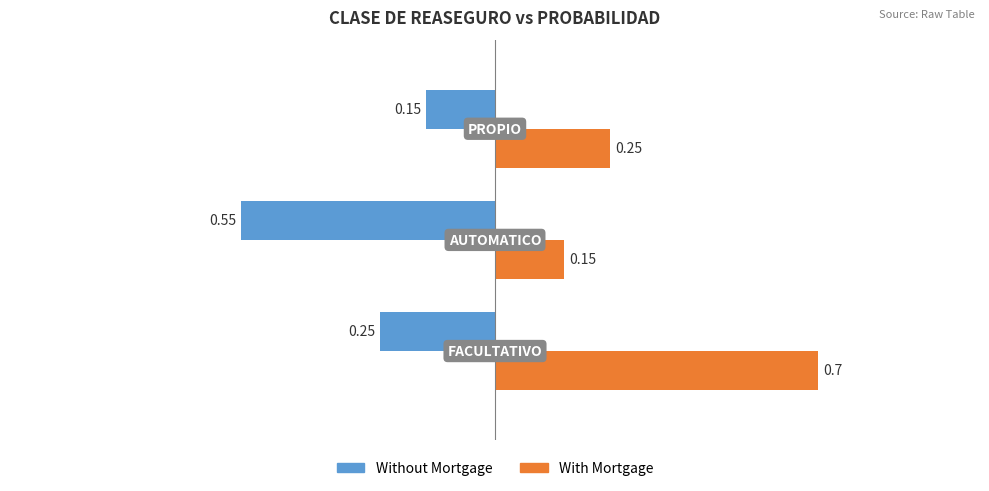

Rank the series by their average value, from highest to lowest.

With Mortgage, Without Mortgage